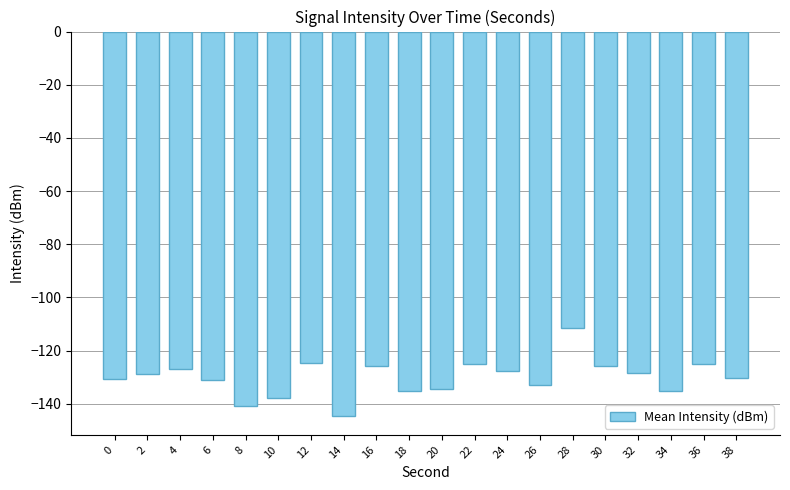

Which label corresponds to the smallest value in the chart?

14